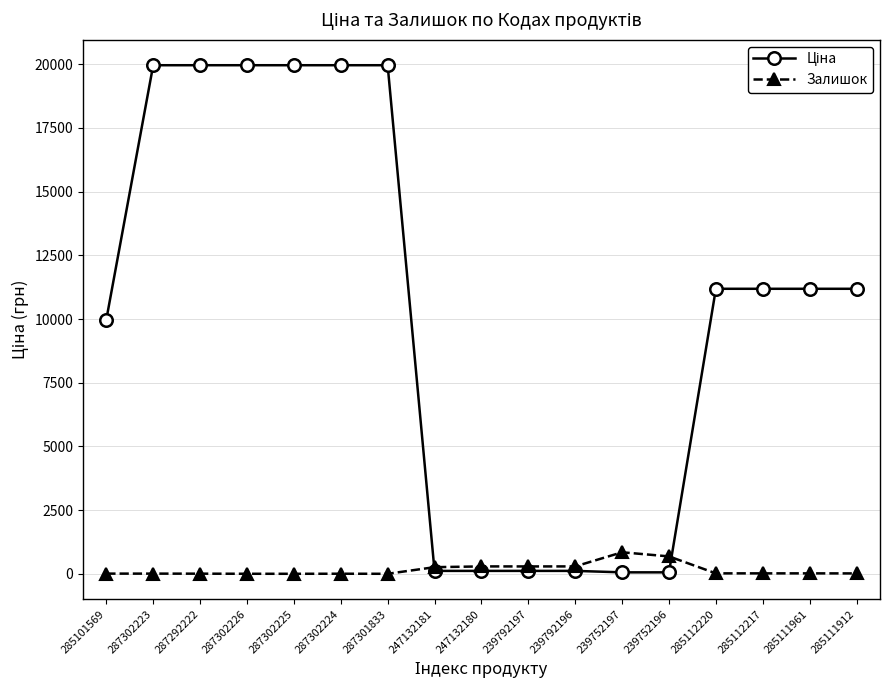

At how many categories does at least one series exceed 2514?

11